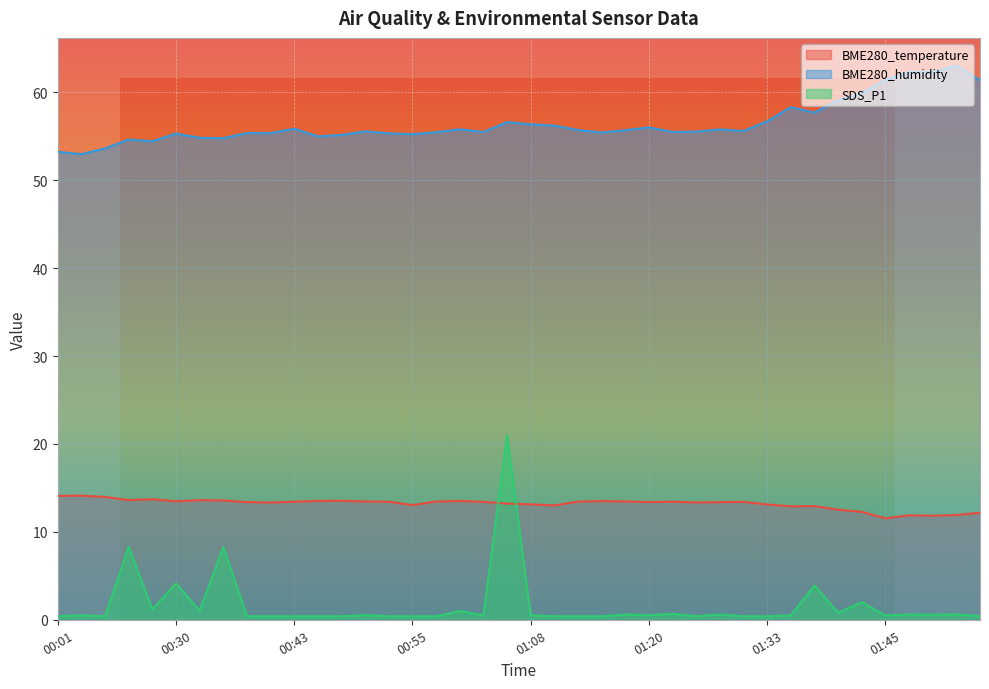

What is the label of the 4th point from the right?

01:48